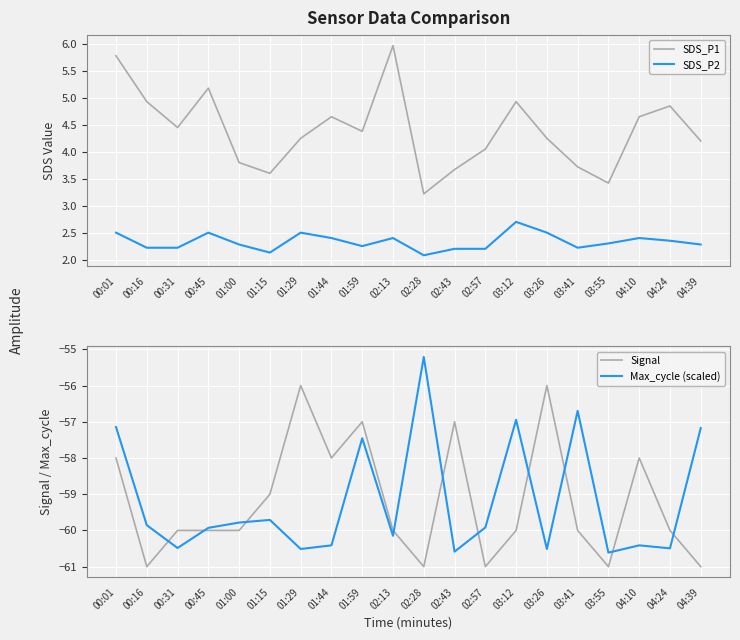

True or false: Signal and SDS_P2 cross at least once.

False